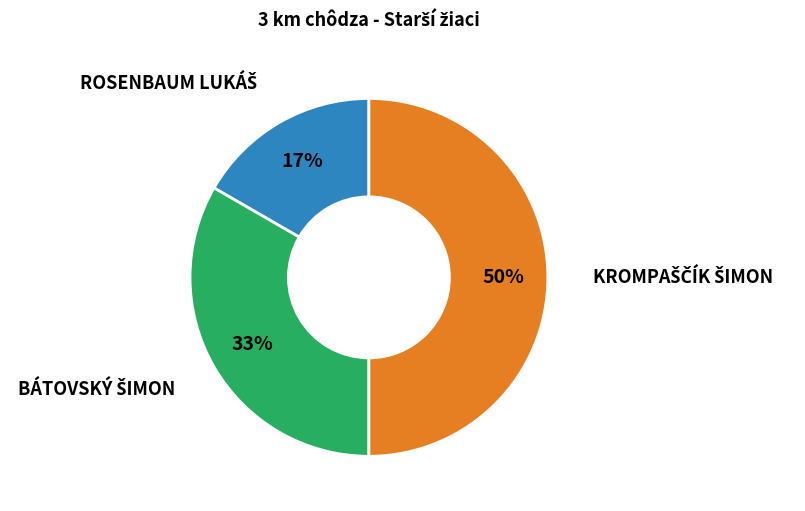

To the nearest percent, what is the average slice percentage?

33%